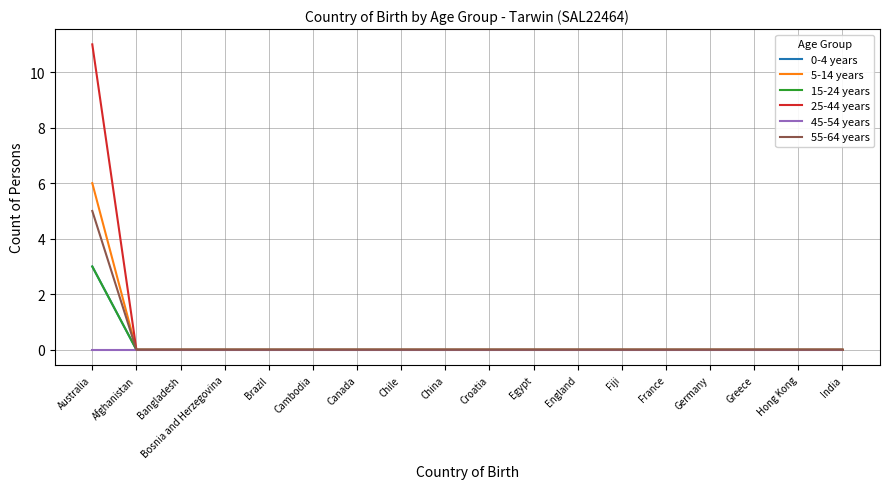

What is the maximum value for 0-4 years?

3